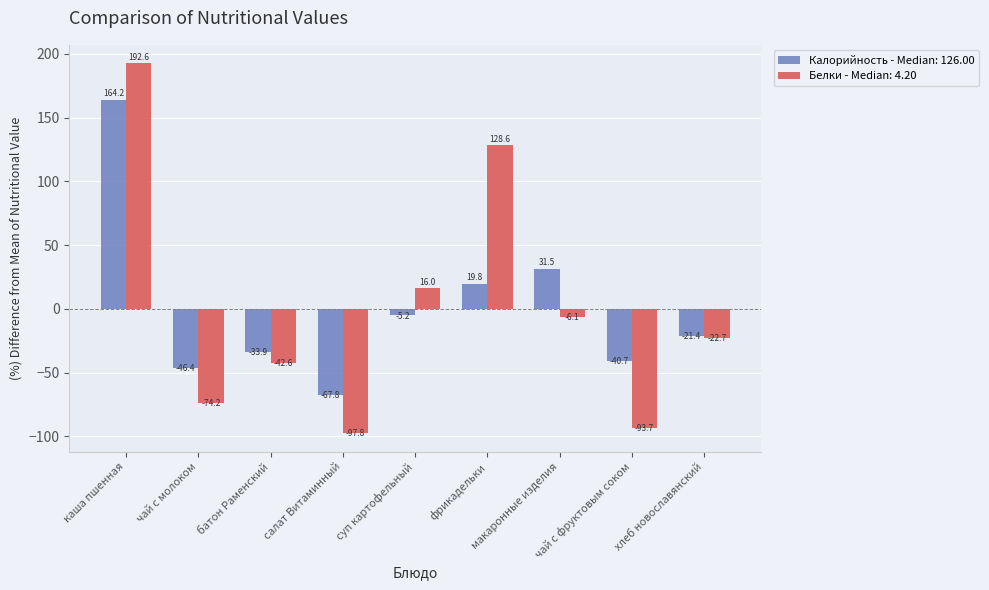

At which label does Белки - Median: 4.20 first exceed -22?

каша пшенная